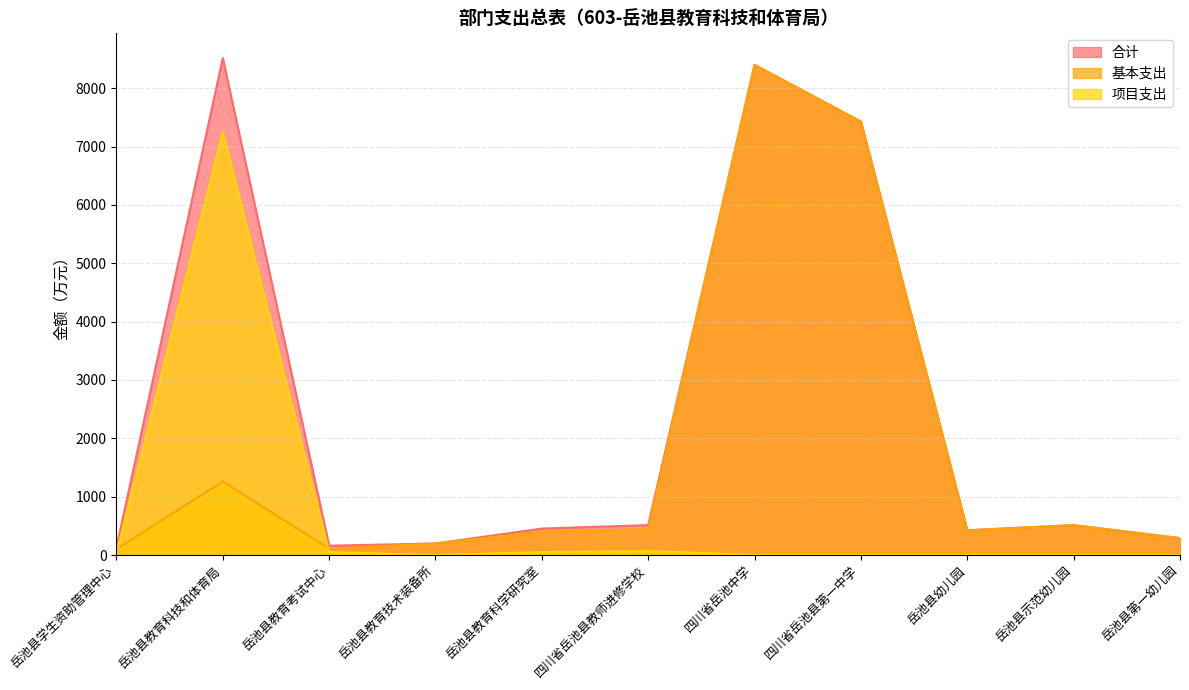

Reading left to right, list all the values displayed in this chart.

合计: 127.1	8514.6	159.6	197.9	452.8	512.4	8400.0	7428.3	423.4	511.9	289.6
基本支出: 101.5	1259.9	109.6	197.9	402.8	442.4	8399.5	7428.3	423.4	511.9	289.6
项目支出: 25.7	7254.7	50.0	0.0	50.0	70.0	0.5	0.0	0.0	0.0	0.0